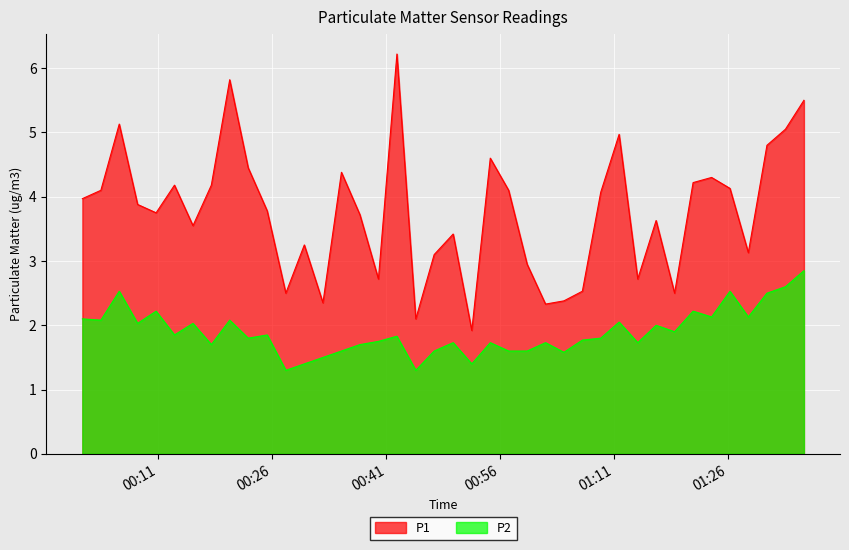

Rank the series by their maximum value, from lowest to highest.

P2, P1